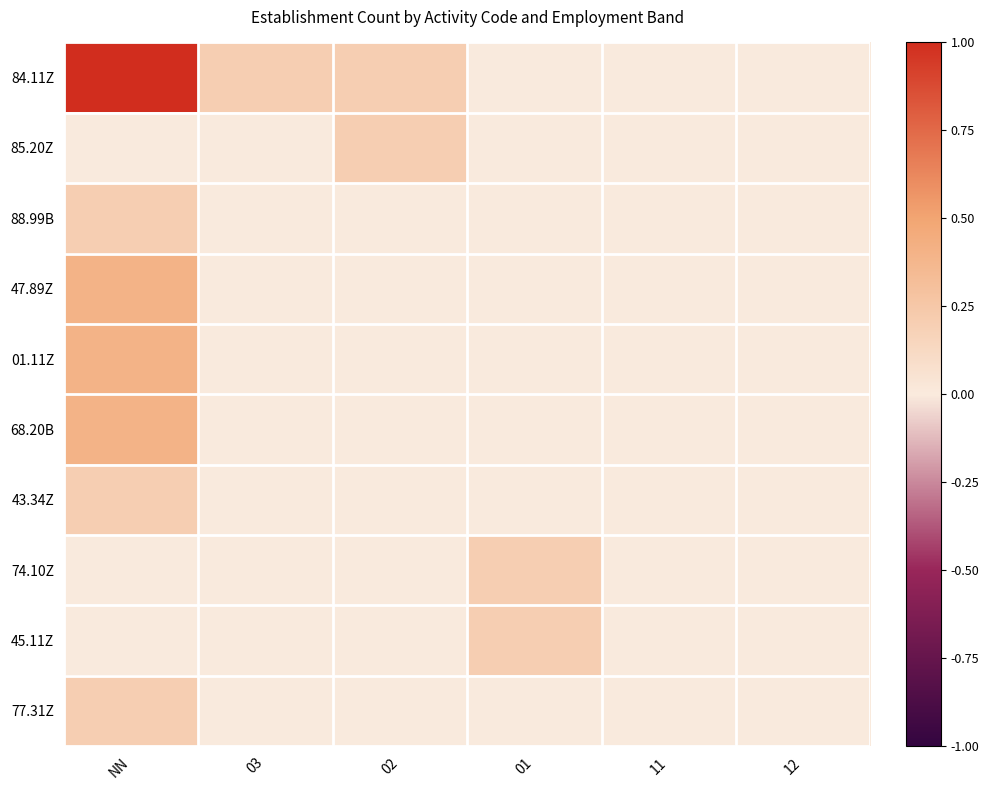

How many distinct data groups are displayed?

10